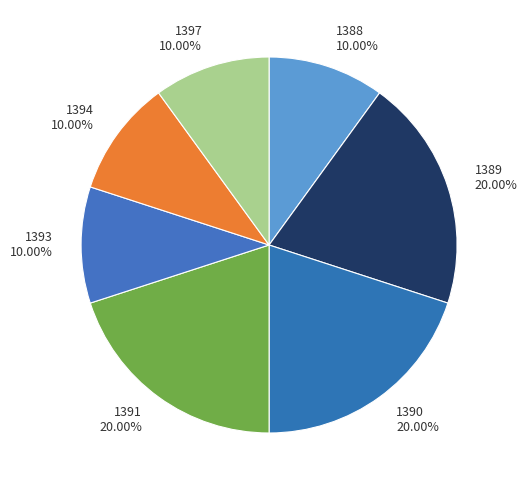

What portion of the pie excludes 1389?

80.0%